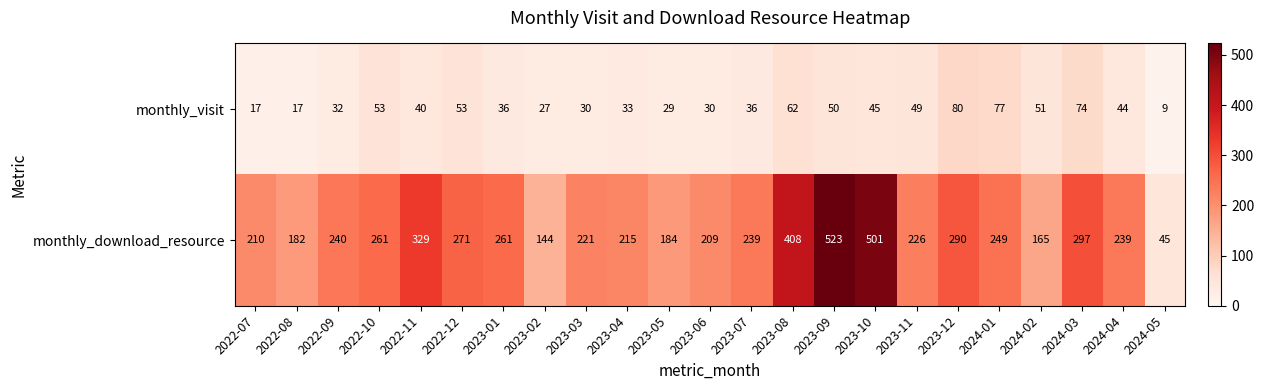

What is the average value of the monthly_download_resource series?

257